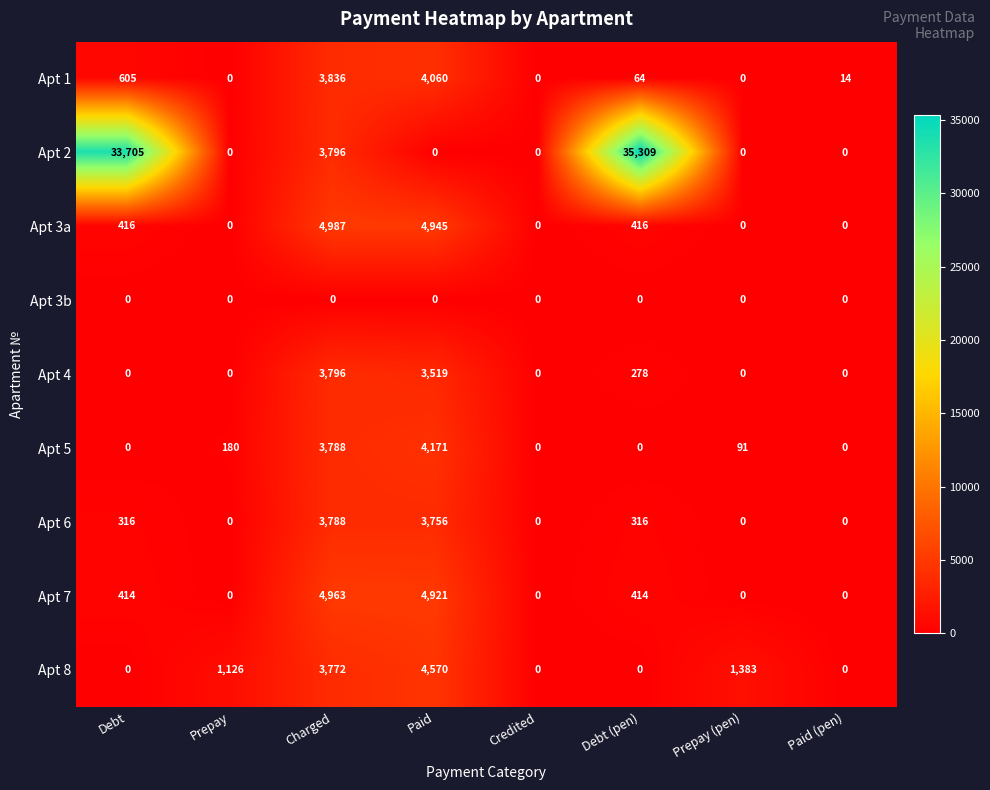

Which series has the largest total across all categories?

Apt 2